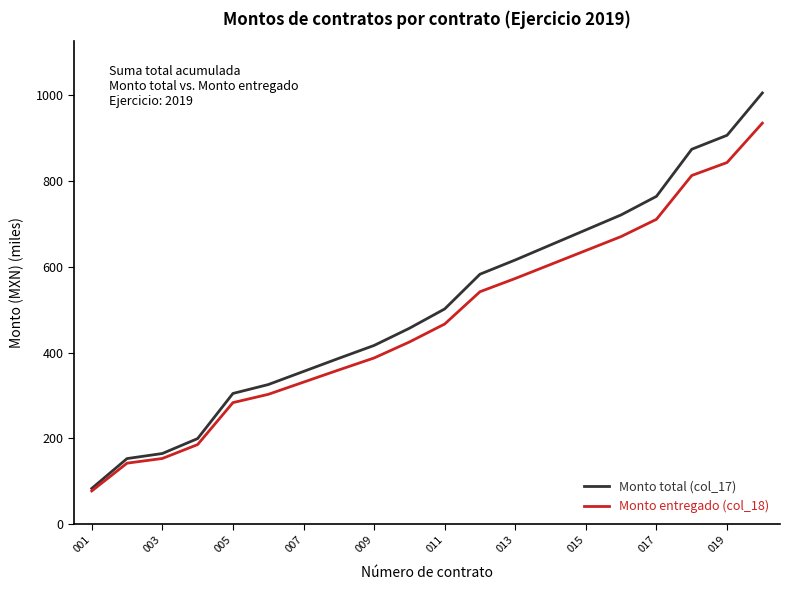

What is the highest value of the Monto entregado (col_18) series?

934.3